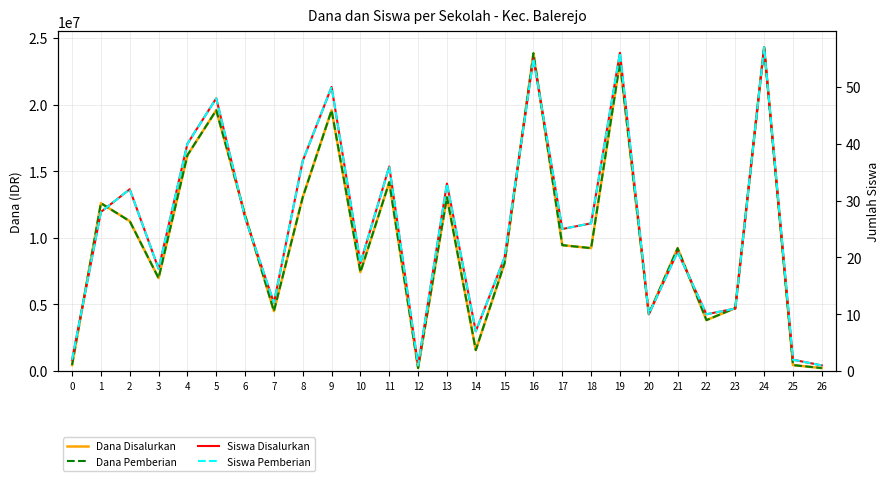

Count the number of categories in the chart.

27